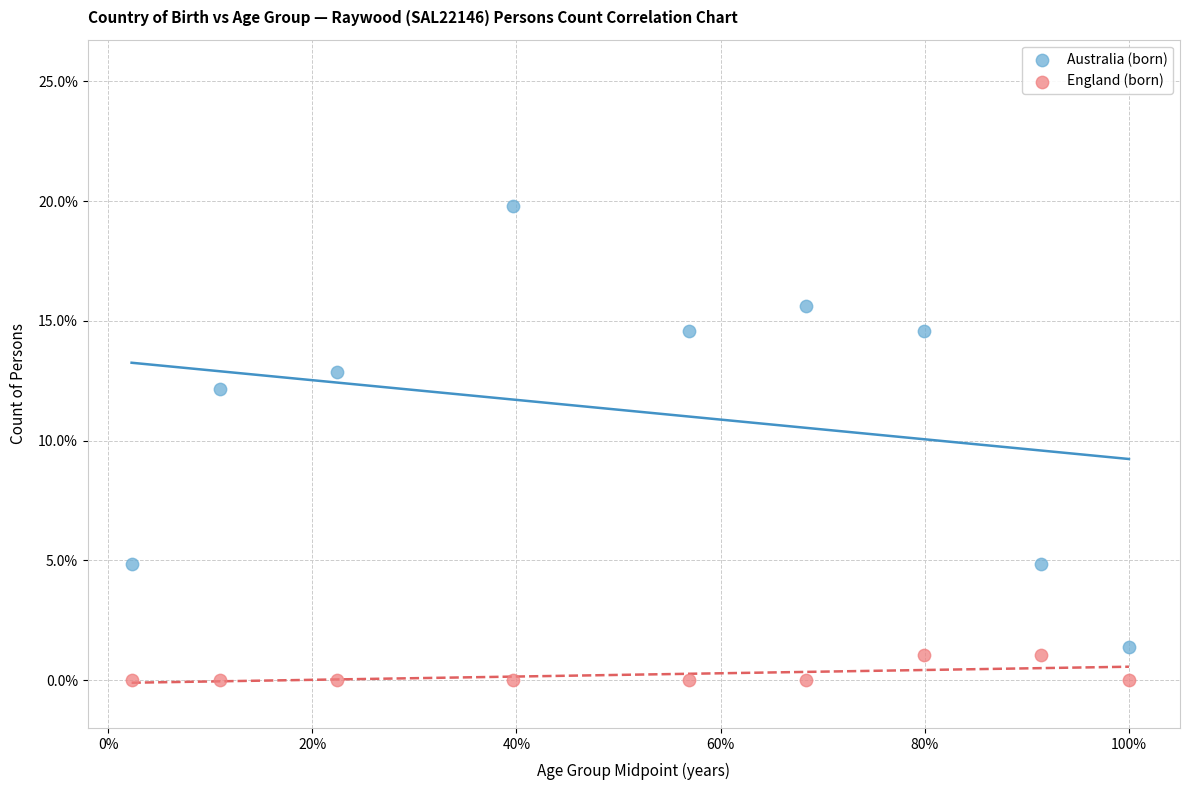

In the Australia (born) series, what Y value is closest to 10?

12.2